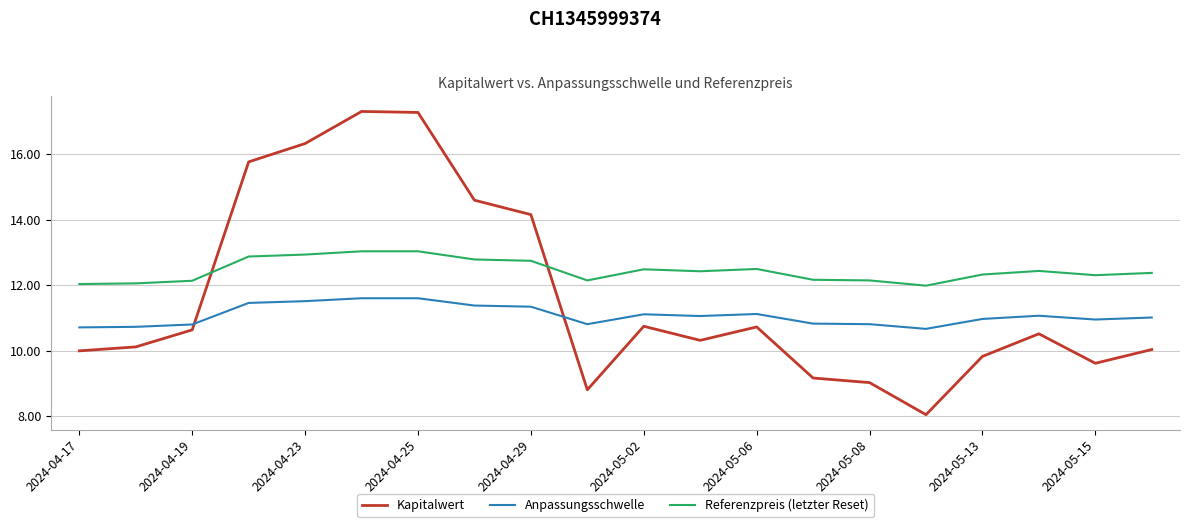

Which series has the largest total across all categories?

Referenzpreis (letzter Reset)